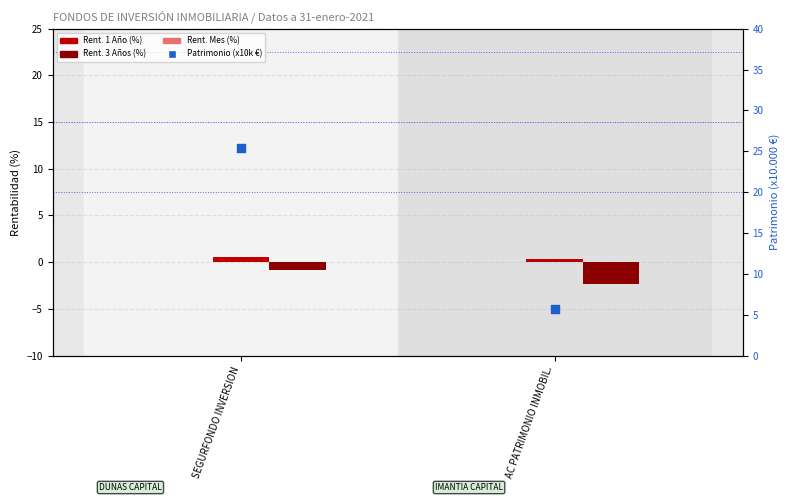

Is the value of Rent. 3 Años (%) at SEGURFONDO INVERSION greater than the value of Rent. 1 Año (%) at AC PATRIMONIO INMOBIL.?

No